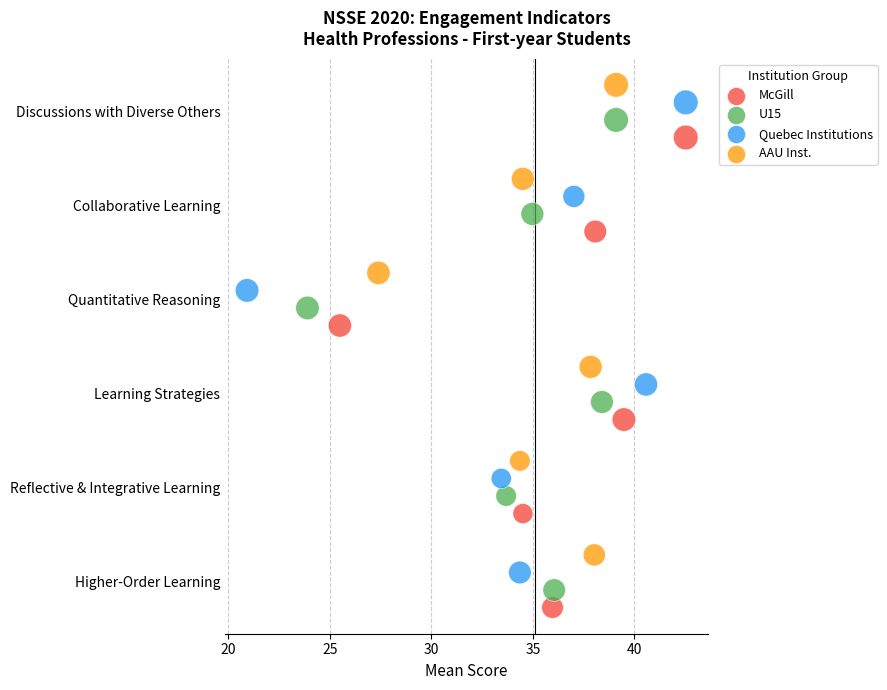

What are all the series names shown in the legend?

McGill, U15, Quebec Institutions, AAU Inst.